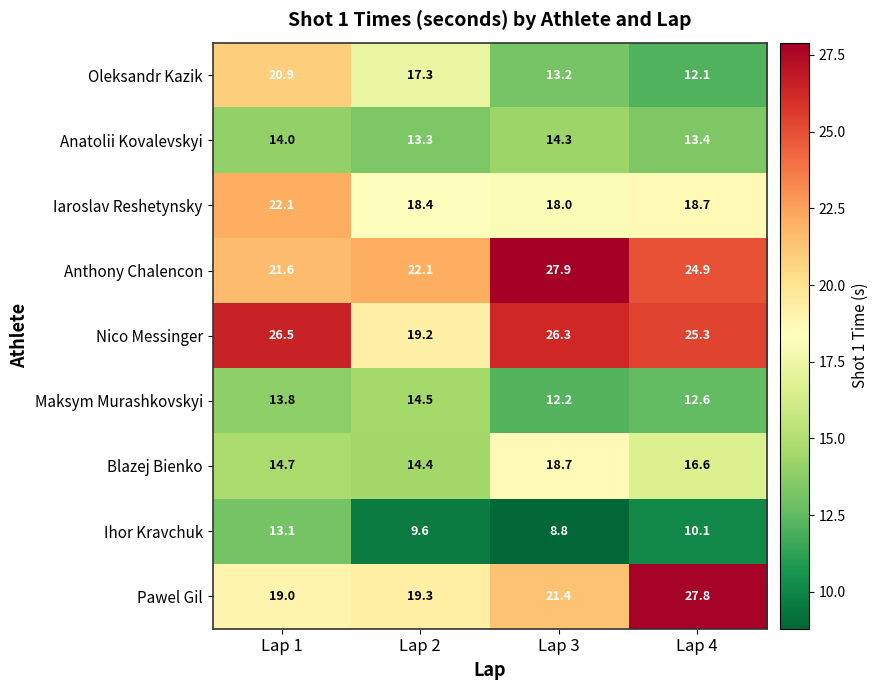

What is the sum of all Anthony Chalencon values?

96.5